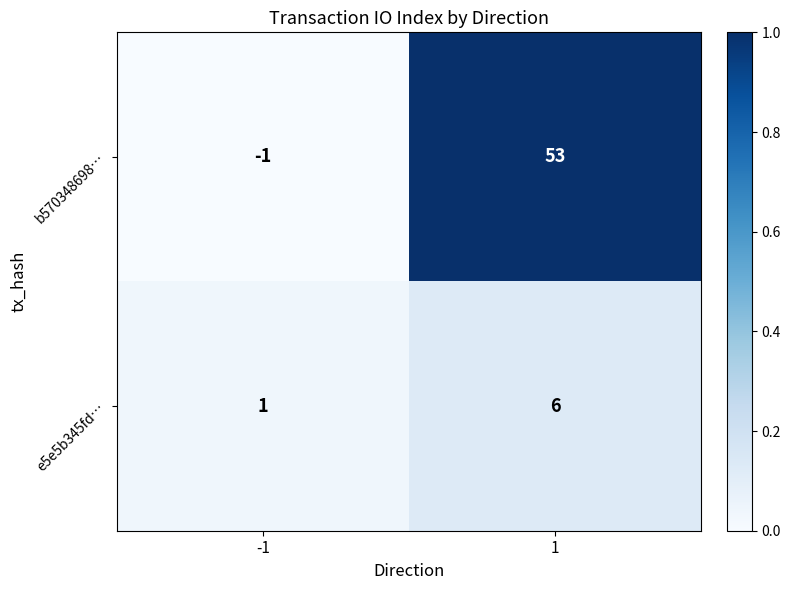

What is the difference between the maximum and minimum values in the e5e5b345fd… series?

5